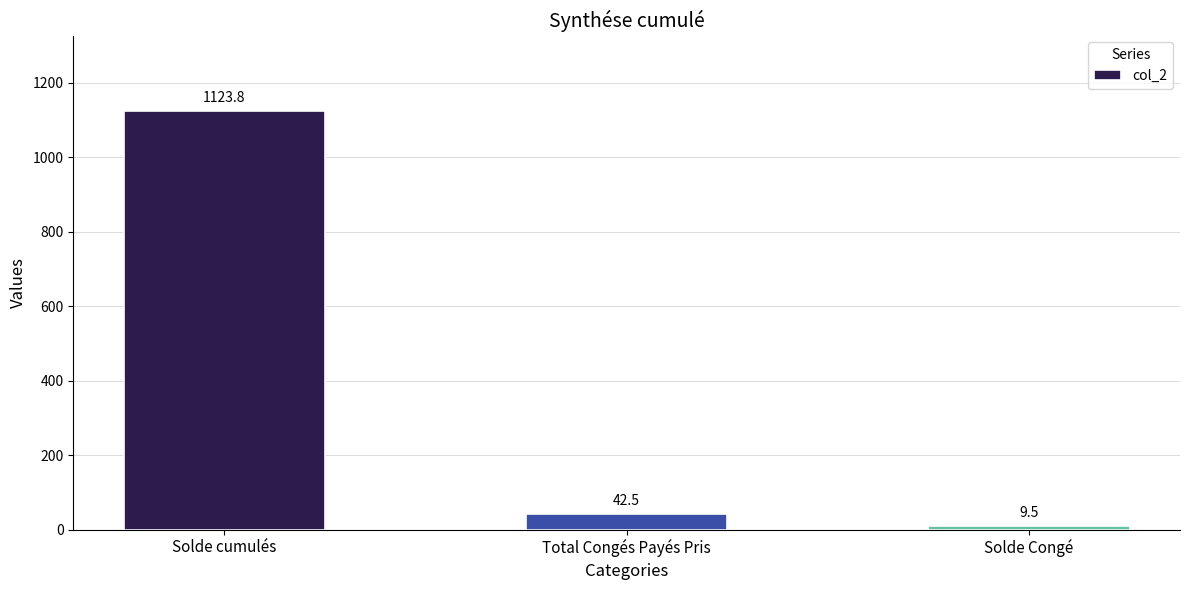

What is the difference between the values at Solde Congé and Total Congés Payés Pris?

33.0